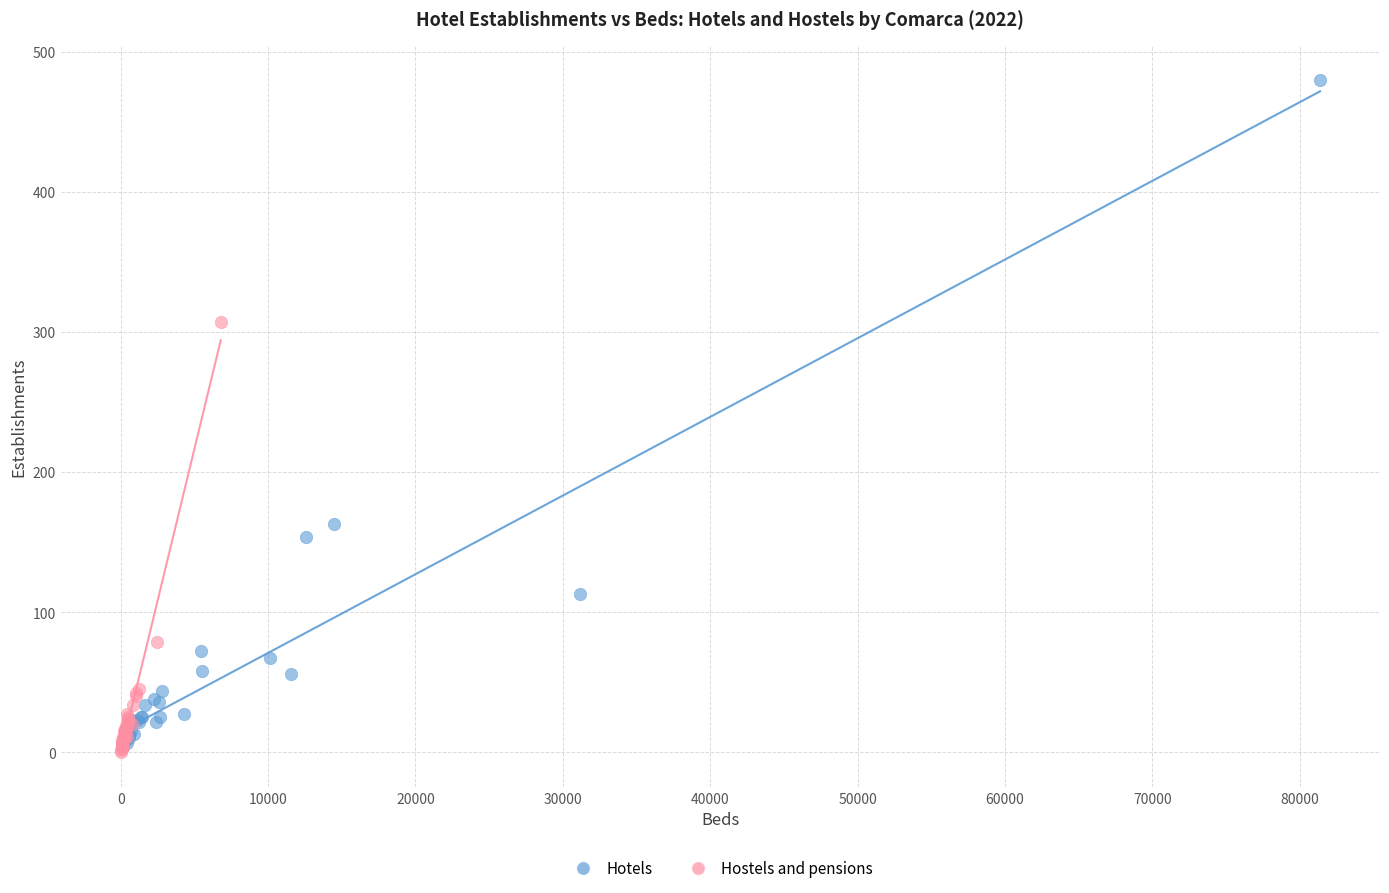

Which series has the largest Y range (max minus min)?

Hotels